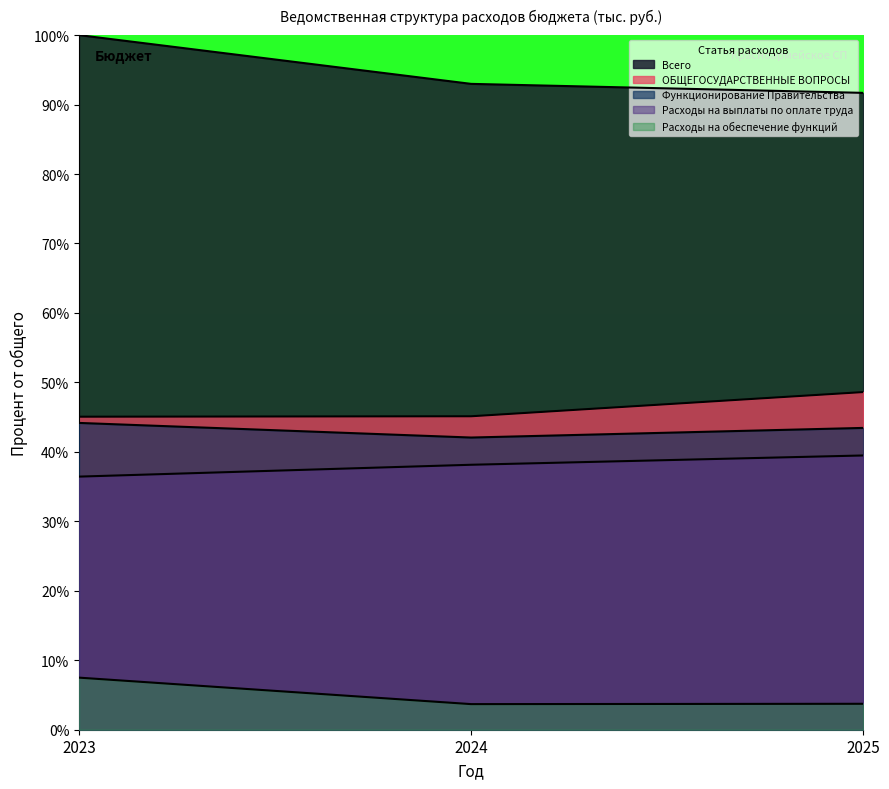

What is the value of the Расходы на выплаты по оплате труда point at the 2nd from the left?

38.1